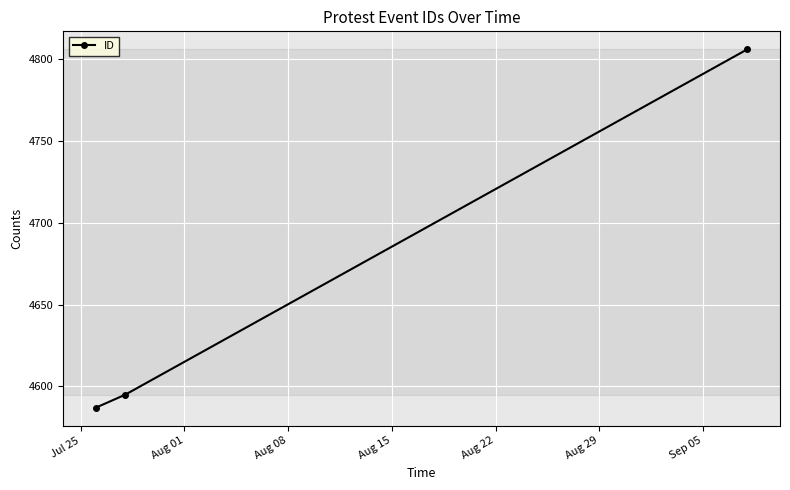

What is the maximum value shown in the chart?

4806